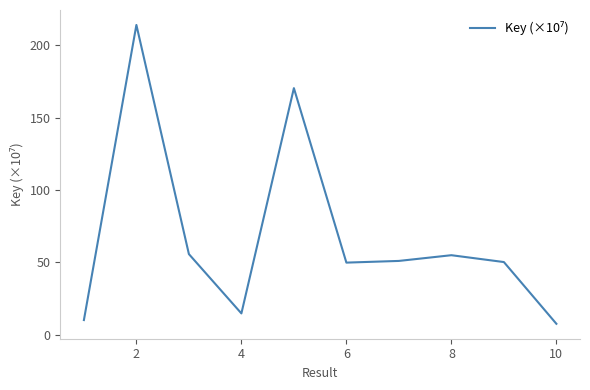

What is the maximum value shown in the chart?

214.1